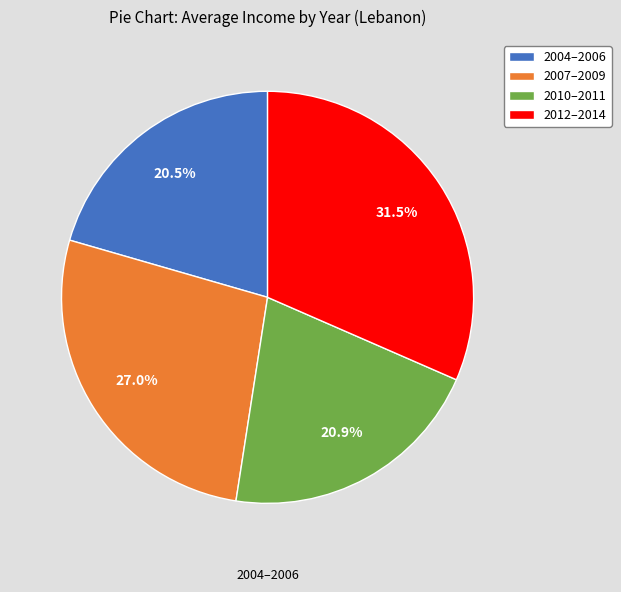

Which category has the biggest portion of the pie?

2012–2014